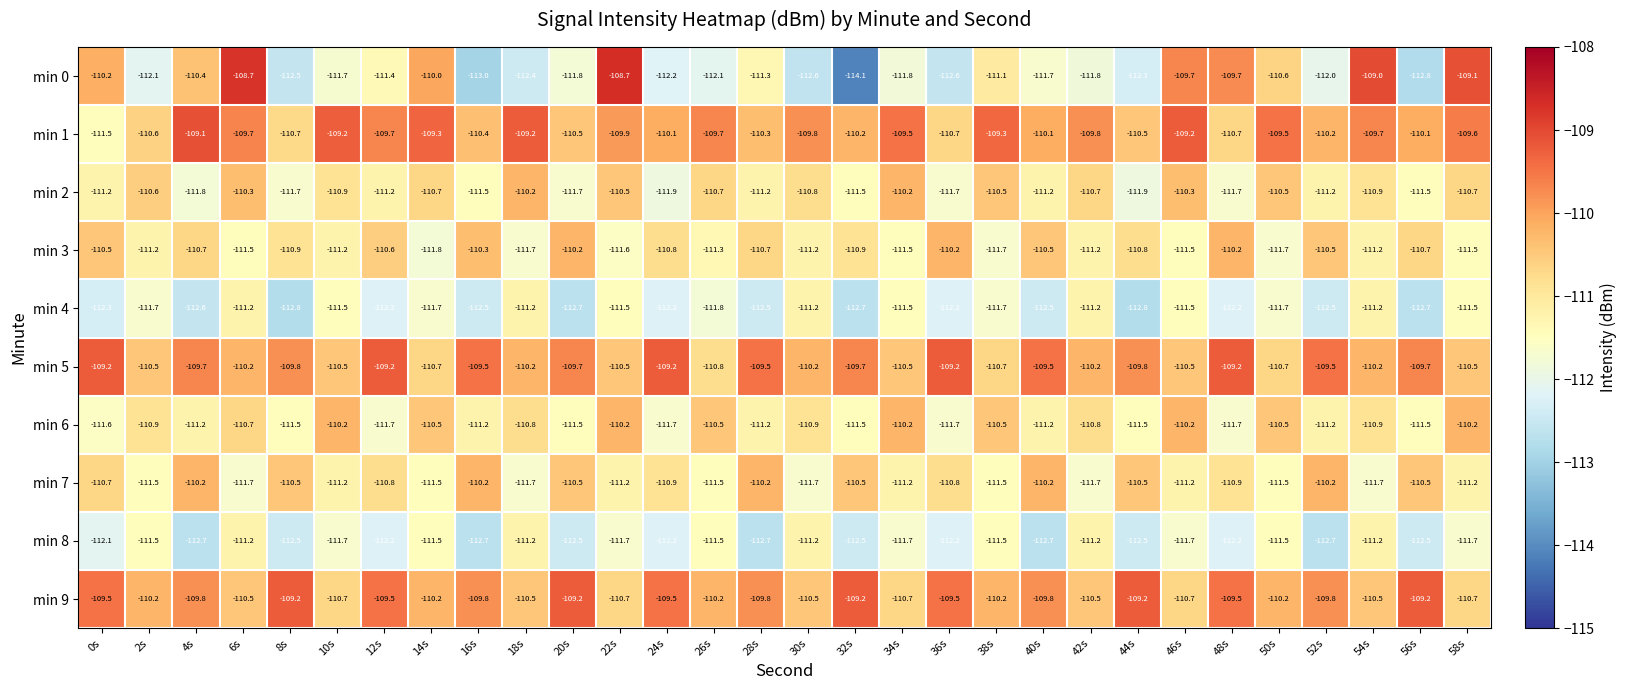

What is the smallest value displayed?

-114.1